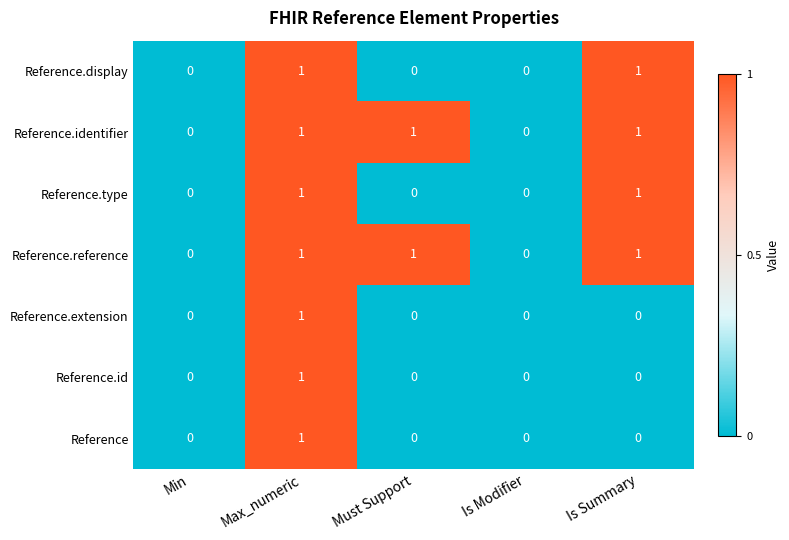

The Reference.display series shows 1 at Max_numeric. True or false?

True